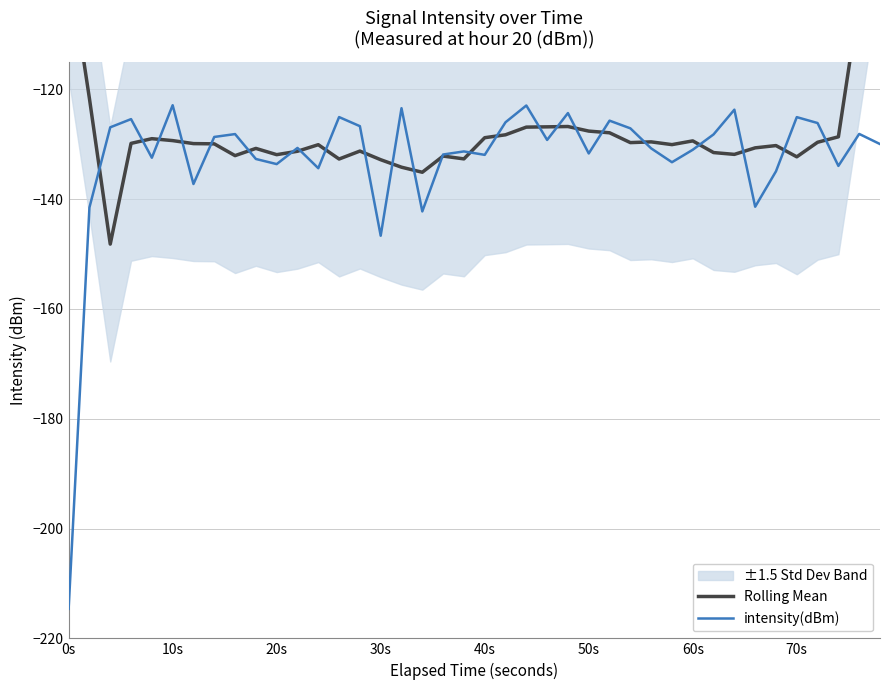

How many data points does each series have?

40